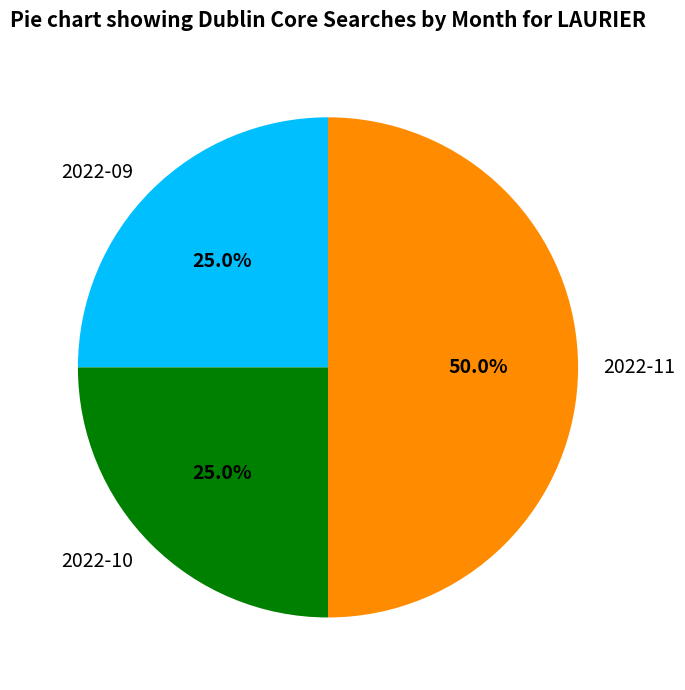

What is the total percentage of 2022-10 and 2022-09?

50.0%